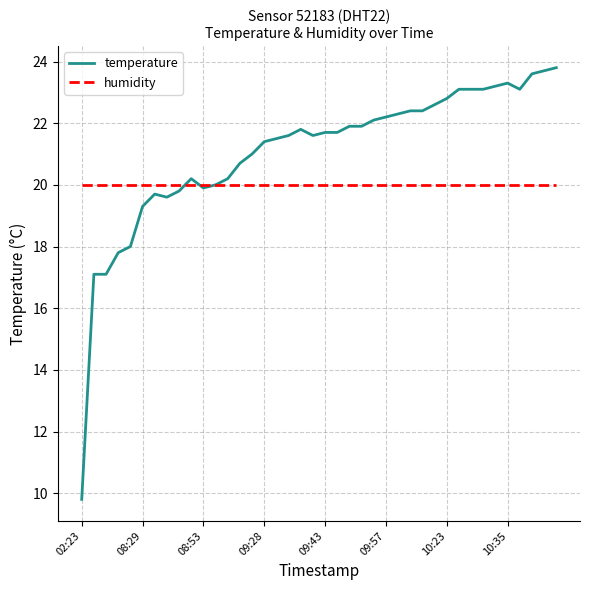

Reading left to right, extract all data points from this chart.

temperature: 9.8	17.1	17.1	17.8	18.0	19.3	19.7	19.6	19.8	20.2	19.9	20.0	20.2	20.7	21.0	21.4	21.5	21.6	21.8	21.6	21.7	21.7	21.9	21.9	22.1	22.2	22.3	22.4	22.4	22.6	22.8	23.1	23.1	23.1	23.2	23.3	23.1	23.6	23.7	23.8
humidity: 20.0	20.0	20.0	20.0	20.0	20.0	20.0	20.0	20.0	20.0	20.0	20.0	20.0	20.0	20.0	20.0	20.0	20.0	20.0	20.0	20.0	20.0	20.0	20.0	20.0	20.0	20.0	20.0	20.0	20.0	20.0	20.0	20.0	20.0	20.0	20.0	20.0	20.0	20.0	20.0